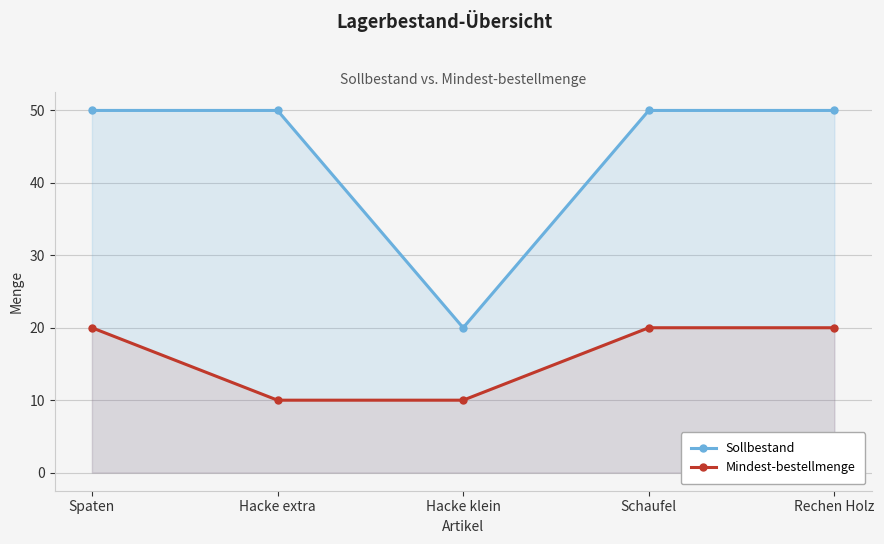

True or false: Sollbestand has more than 2 points higher than both neighbors.

False